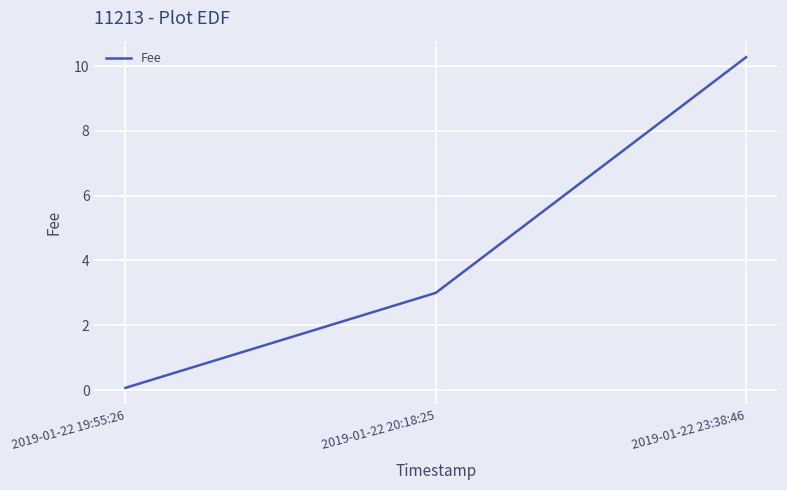

Rank the categories by value from highest to lowest.

2019-01-22 23:38:46, 2019-01-22 20:18:25, 2019-01-22 19:55:26